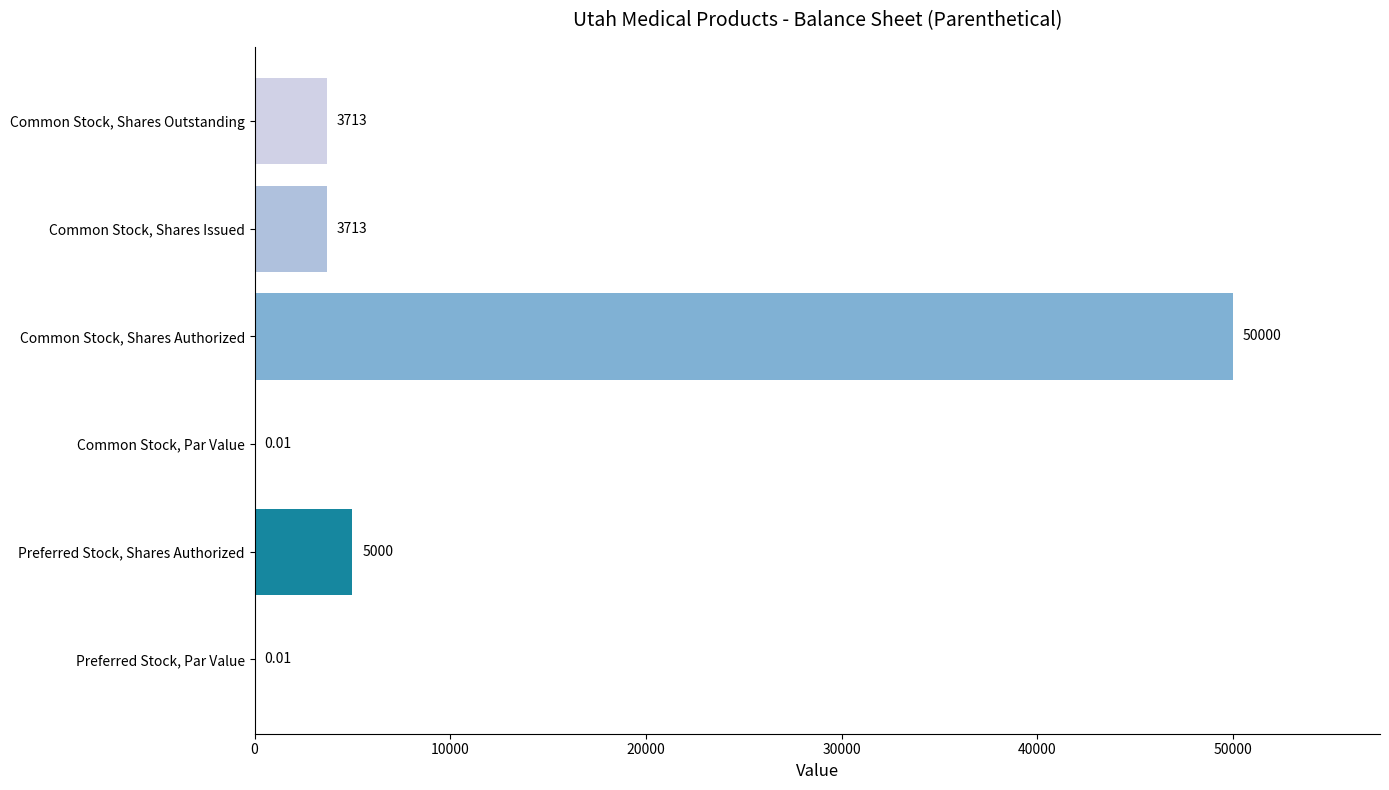

At which category does the chart reach its peak across all series?

Common Stock, Shares Authorized